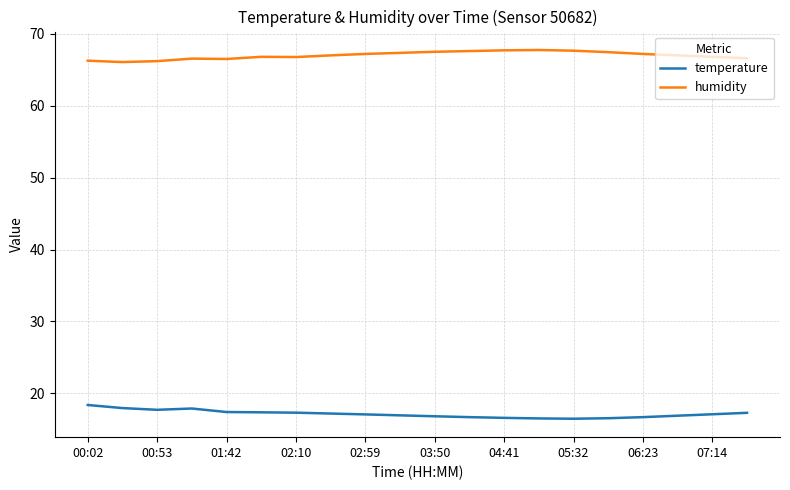

What is the difference between the maximum and minimum values in the temperature series?

1.9